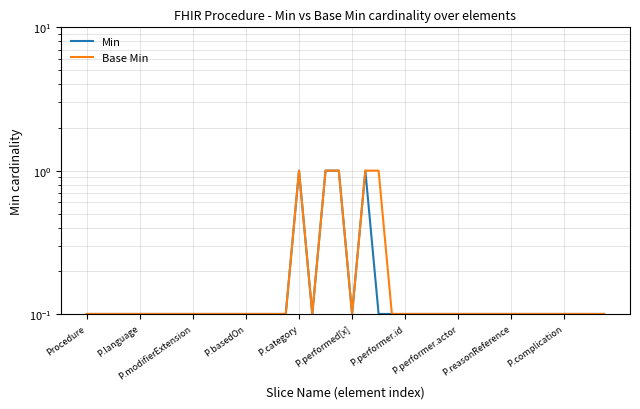

Is this an area chart (filled region under the line)?

No